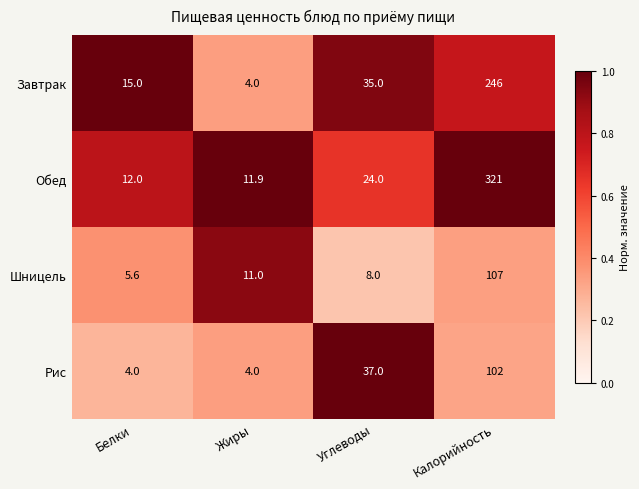

At which category is the sum across all series the highest?

Калорийность